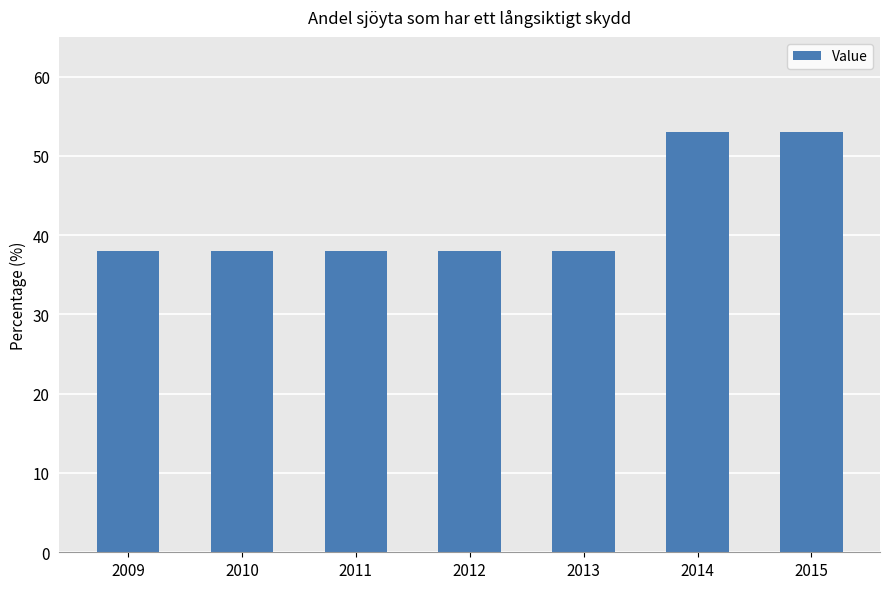

How many distinct data groups are displayed?

1